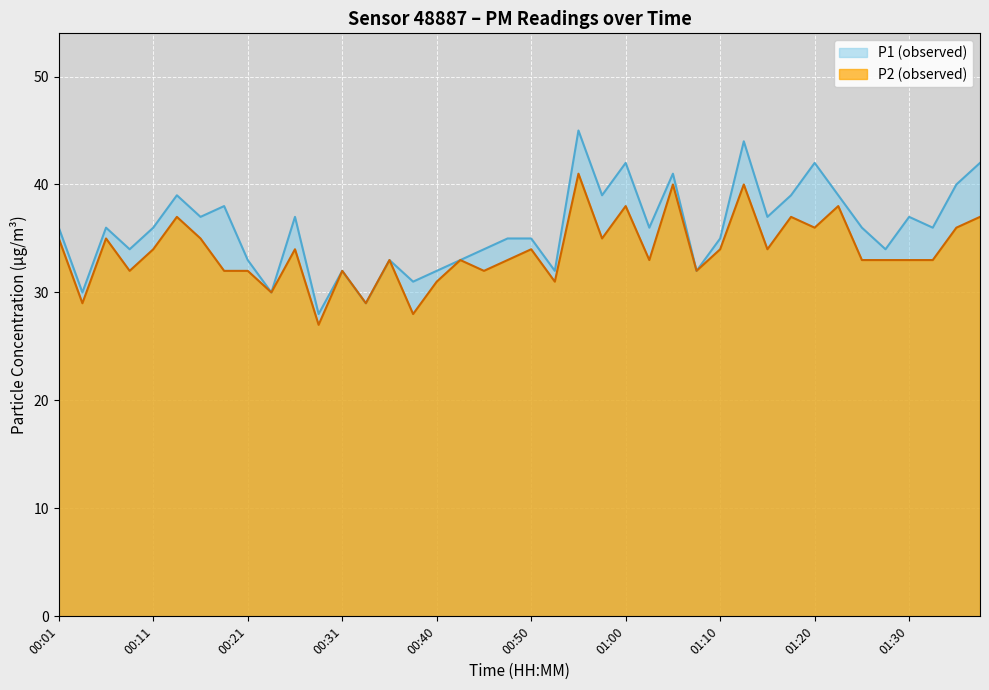

What is the difference between the P2 values at 00:31 and 00:36?

1